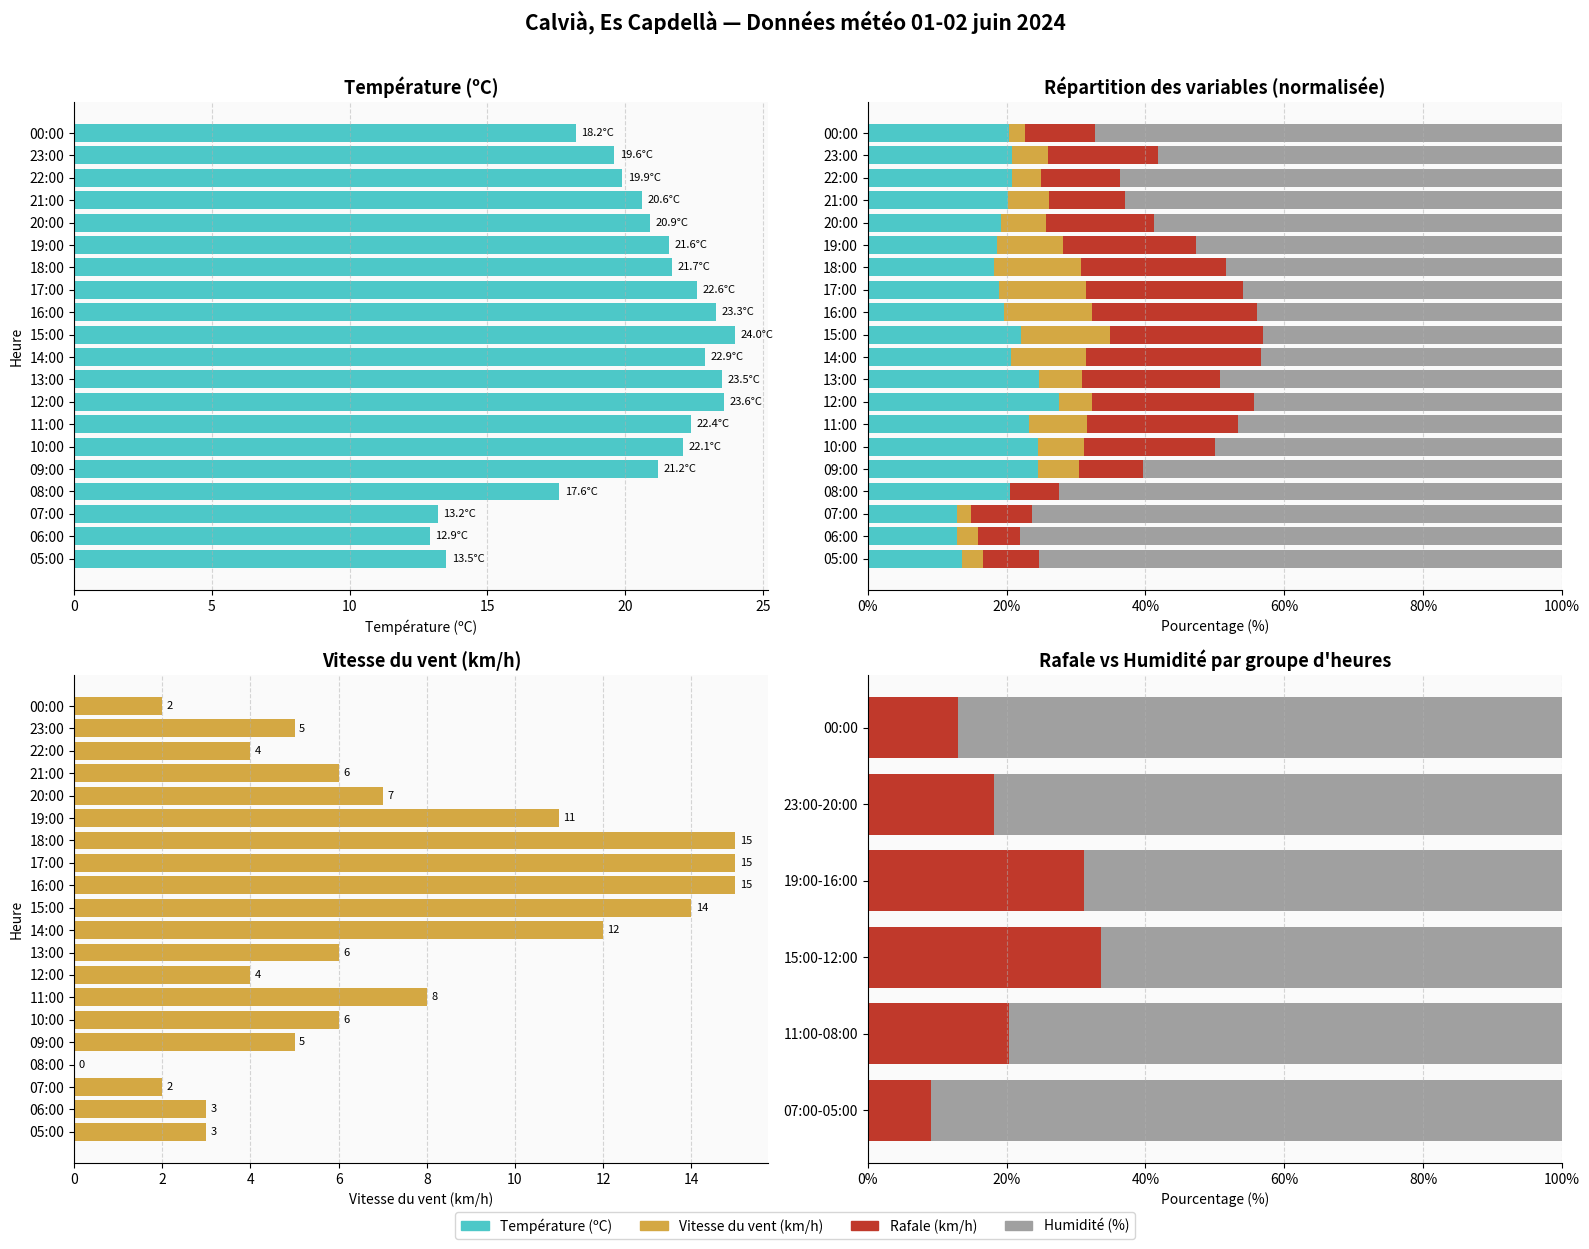

Reading left to right, extract all data points from this chart.

Température (ºC): 00:00=18.2	23:00=19.6	22:00=19.9	21:00=20.6	20:00=20.9	19:00=21.6	18:00=21.7	17:00=22.6	16:00=23.3	15:00=24.0	14:00=22.9	13:00=23.5	12:00=23.6	11:00=22.4	10:00=22.1	09:00=21.2	08:00=17.6	07:00=13.2	06:00=12.9	05:00=13.5
Vitesse du vent (km/h): 00:00=2.0	23:00=5.0	22:00=4.0	21:00=6.0	20:00=7.0	19:00=11.0	18:00=15.0	17:00=15.0	16:00=15.0	15:00=14.0	14:00=12.0	13:00=6.0	12:00=4.0	11:00=8.0	10:00=6.0	09:00=5.0	08:00=0.0	07:00=2.0	06:00=3.0	05:00=3.0